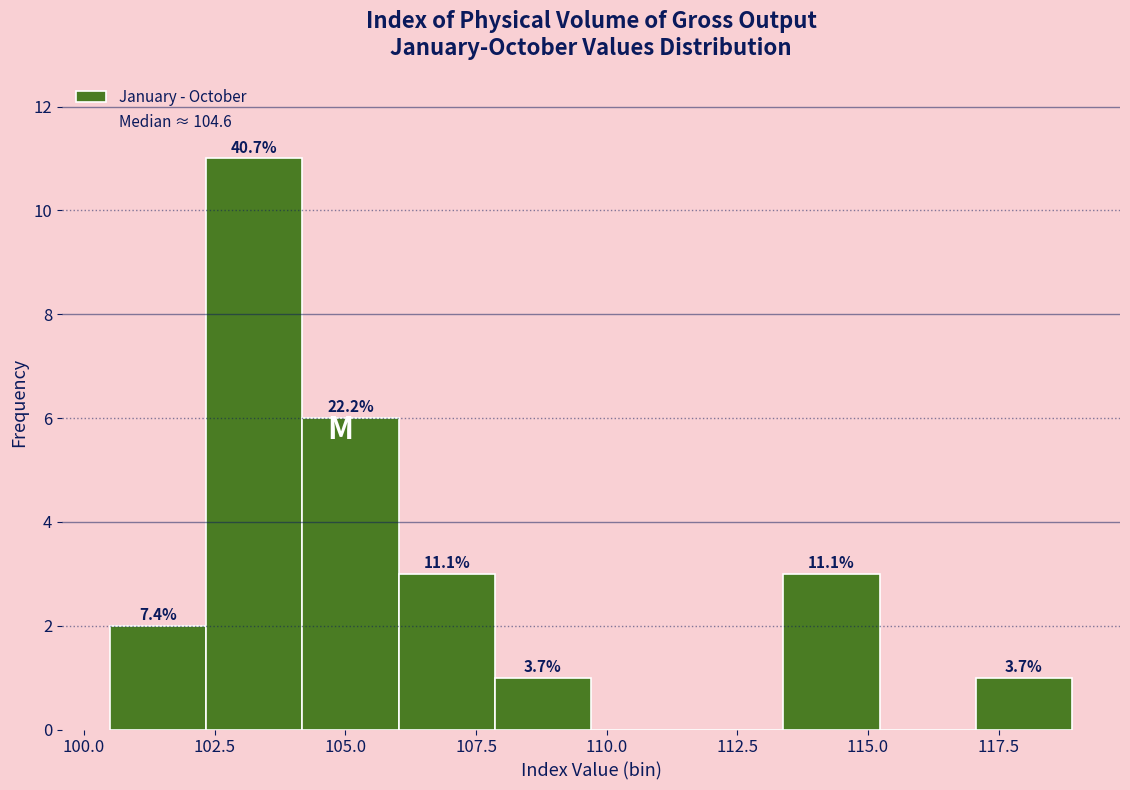

Around what value on the x-axis is the tallest bar? Give the approximate position of its centre, as read against the axis.

103.5